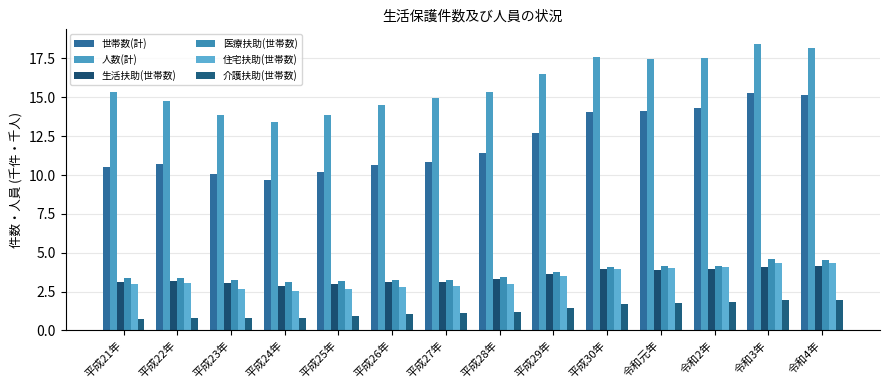

Reading left to right, list all the values displayed in this chart.

世帯数(計): 平成21年=10.5	平成22年=10.7	平成23年=10.0	平成24年=9.7	平成25年=10.2	平成26年=10.7	平成27年=10.8	平成28年=11.4	平成29年=12.7	平成30年=14.1	令和元年=14.1	令和2年=14.3	令和3年=15.2	令和4年=15.2
人数(計): 平成21年=15.3	平成22年=14.8	平成23年=13.9	平成24年=13.4	平成25年=13.8	平成26年=14.5	平成27年=15.0	平成28年=15.4	平成29年=16.5	平成30年=17.6	令和元年=17.4	令和2年=17.5	令和3年=18.5	令和4年=18.2
生活扶助(世帯数): 平成21年=3.1	平成22年=3.2	平成23年=3.0	平成24年=2.8	平成25年=3.0	平成26年=3.1	平成27年=3.1	平成28年=3.3	平成29年=3.6	平成30年=3.9	令和元年=3.9	令和2年=3.9	令和3年=4.1	令和4年=4.1
医療扶助(世帯数): 平成21年=3.4	平成22年=3.4	平成23年=3.2	平成24年=3.1	平成25年=3.2	平成26年=3.2	平成27年=3.3	平成28年=3.4	平成29年=3.7	平成30年=4.1	令和元年=4.2	令和2年=4.2	令和3年=4.6	令和4年=4.5
住宅扶助(世帯数): 平成21年=3.0	平成22年=3.0	平成23年=2.7	平成24年=2.5	平成25年=2.7	平成26年=2.8	平成27年=2.8	平成28年=3.0	平成29年=3.5	平成30年=4.0	令和元年=4.0	令和2年=4.1	令和3年=4.3	令和4年=4.3
介護扶助(世帯数): 平成21年=0.7	平成22年=0.8	平成23年=0.8	平成24年=0.8	平成25年=0.9	平成26年=1.1	平成27年=1.1	平成28年=1.2	平成29年=1.4	平成30年=1.7	令和元年=1.8	令和2年=1.8	令和3年=2.0	令和4年=2.0